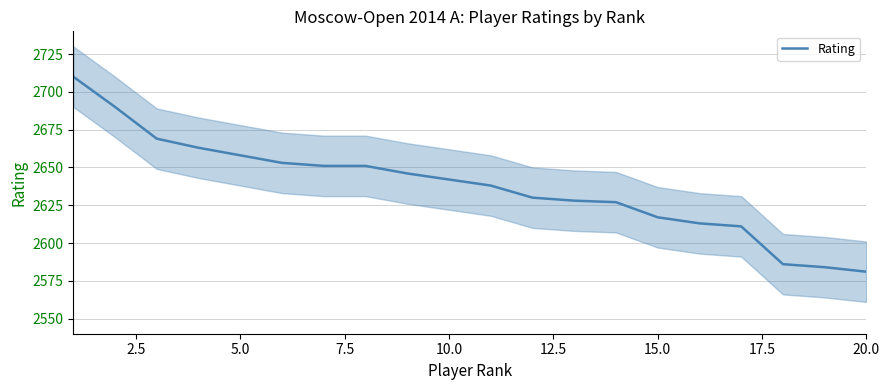

How many data points are less than 2642?

10